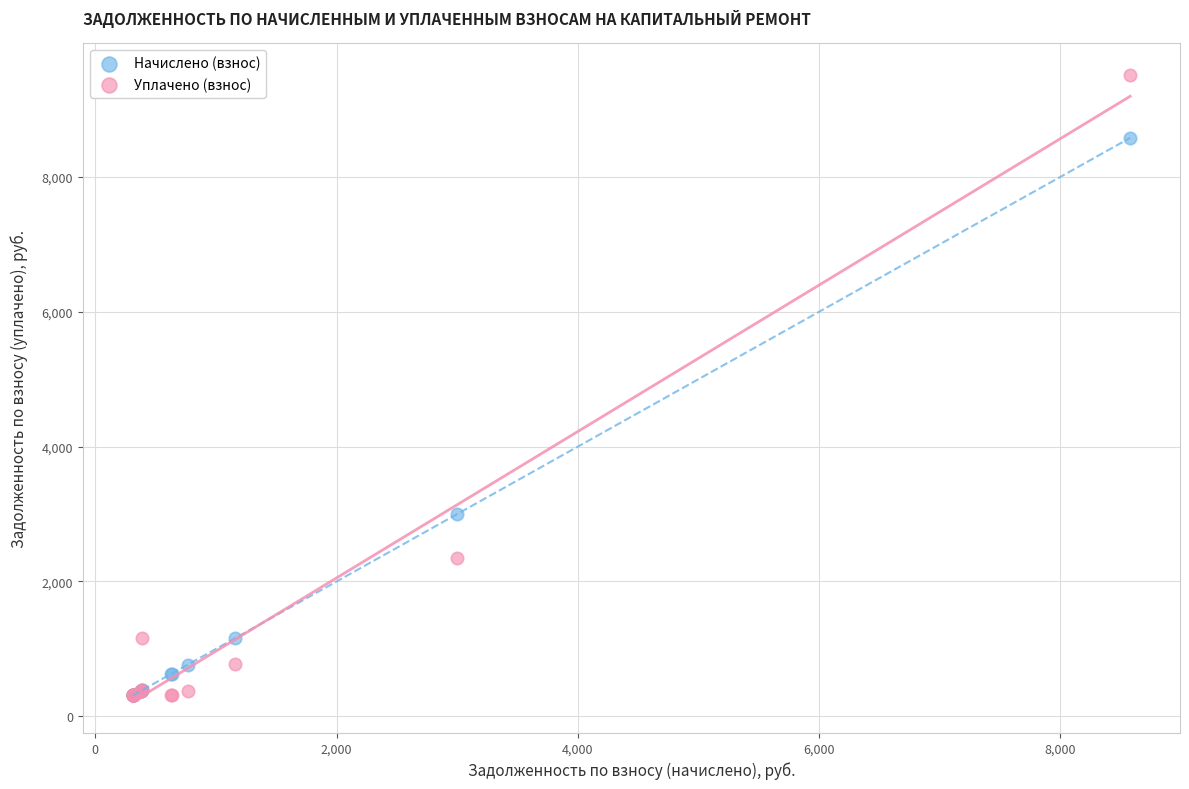

In the Уплачено (взнос) series, what Y value is closest to 4911?

2354.5